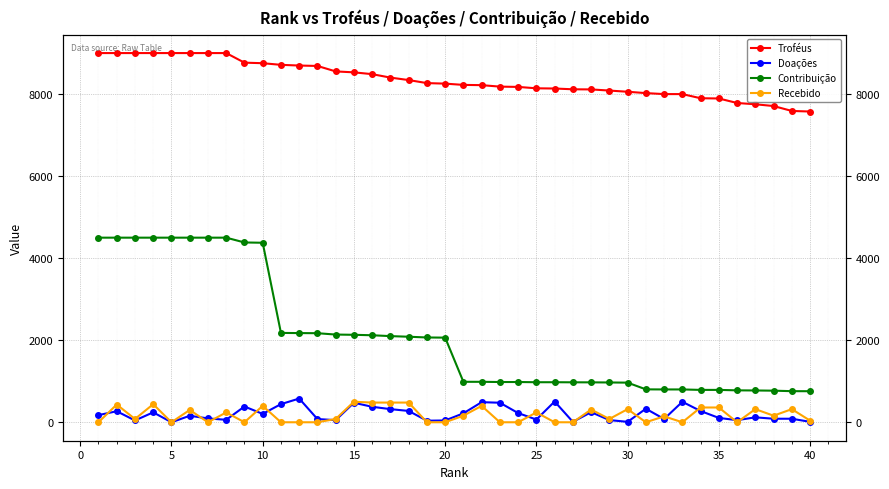

Count the number of data series in this chart.

4